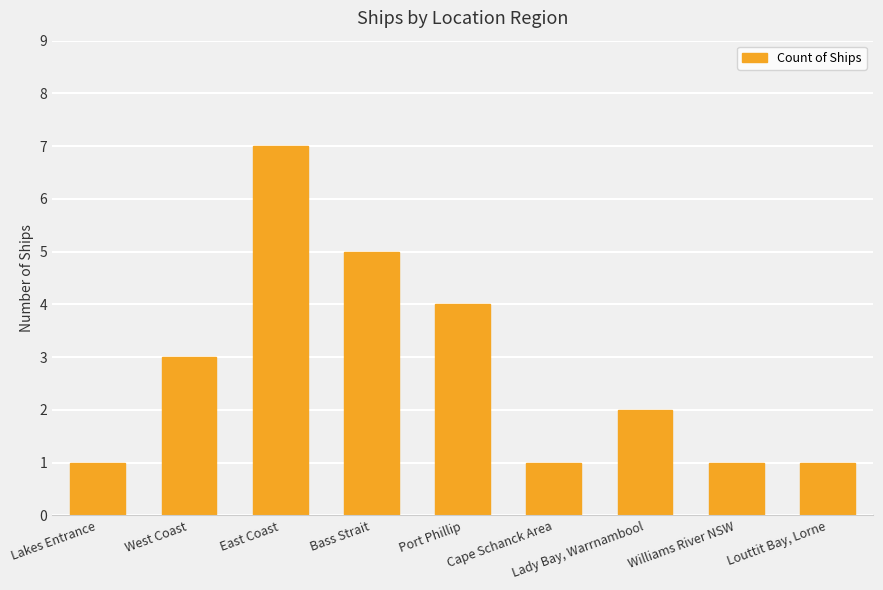

Does the chart contain stacked bars?

No